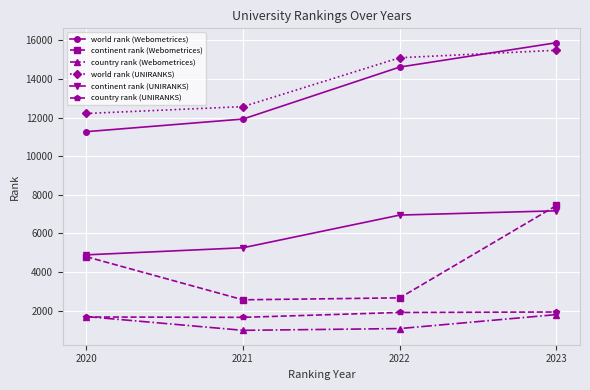

Does the chart have visible grid lines?

Yes